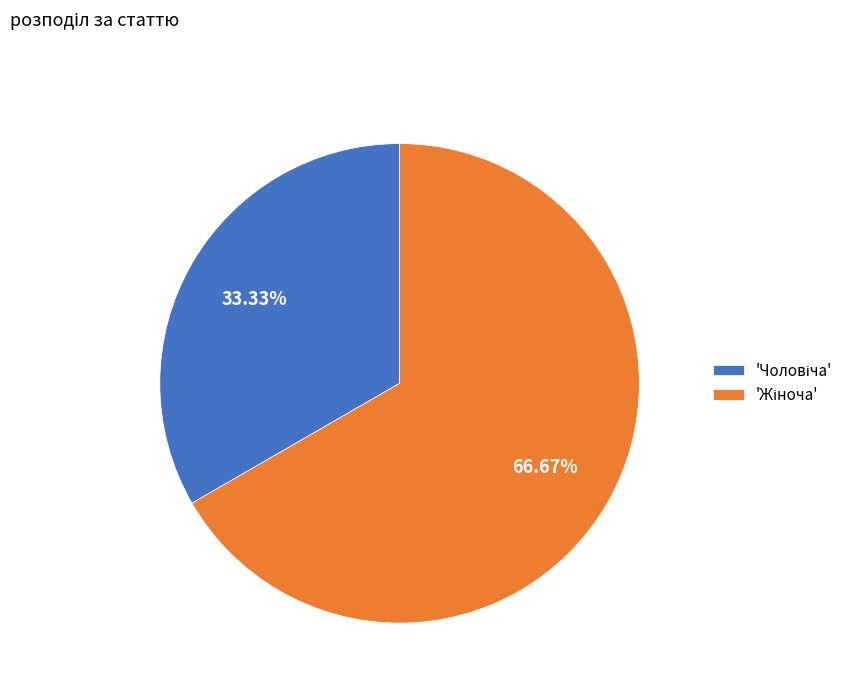

Is there a majority slice in this chart?

Yes